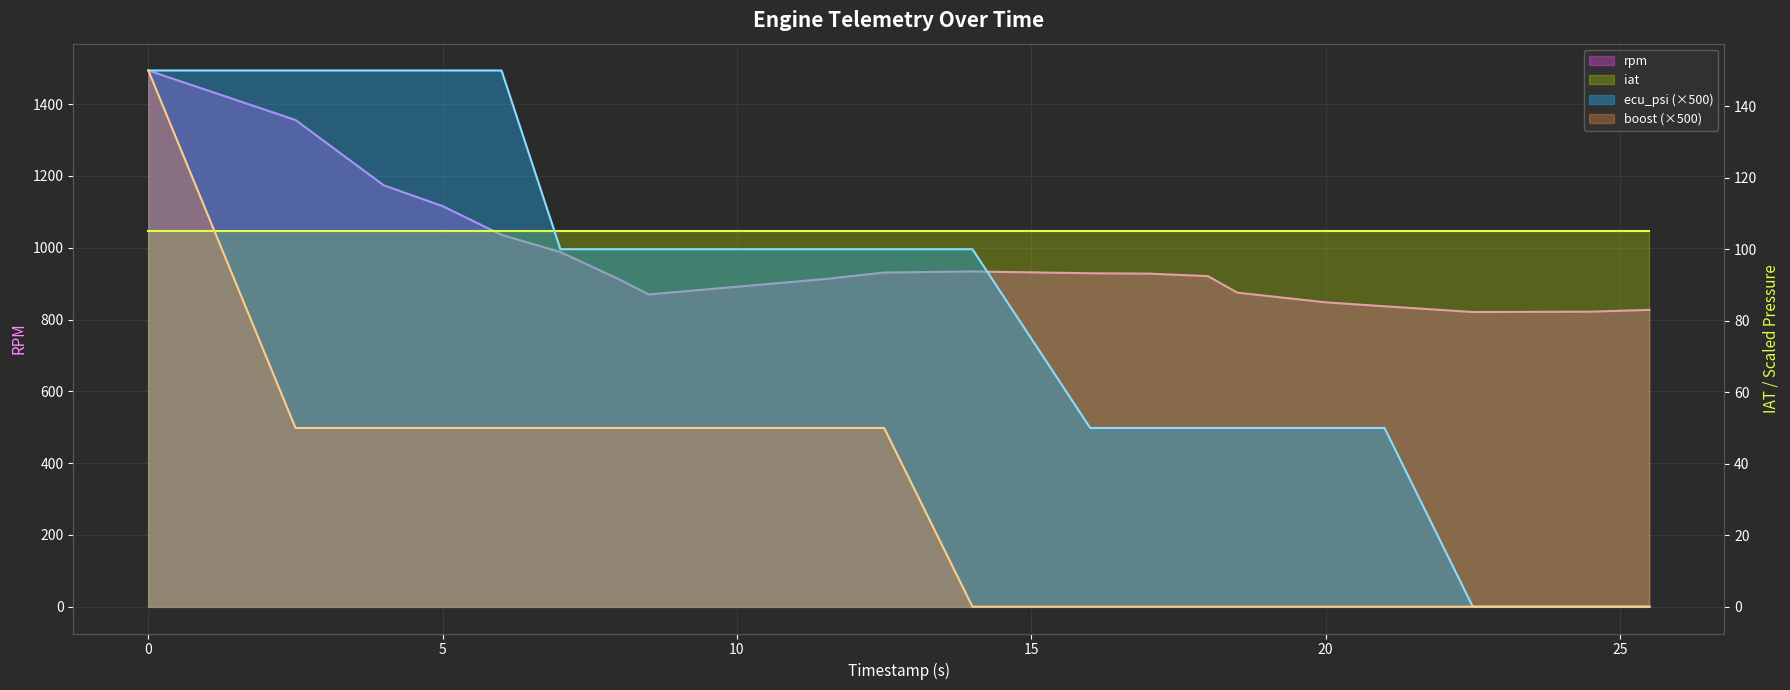

True or false: rpm and boost intersect in this chart.

False